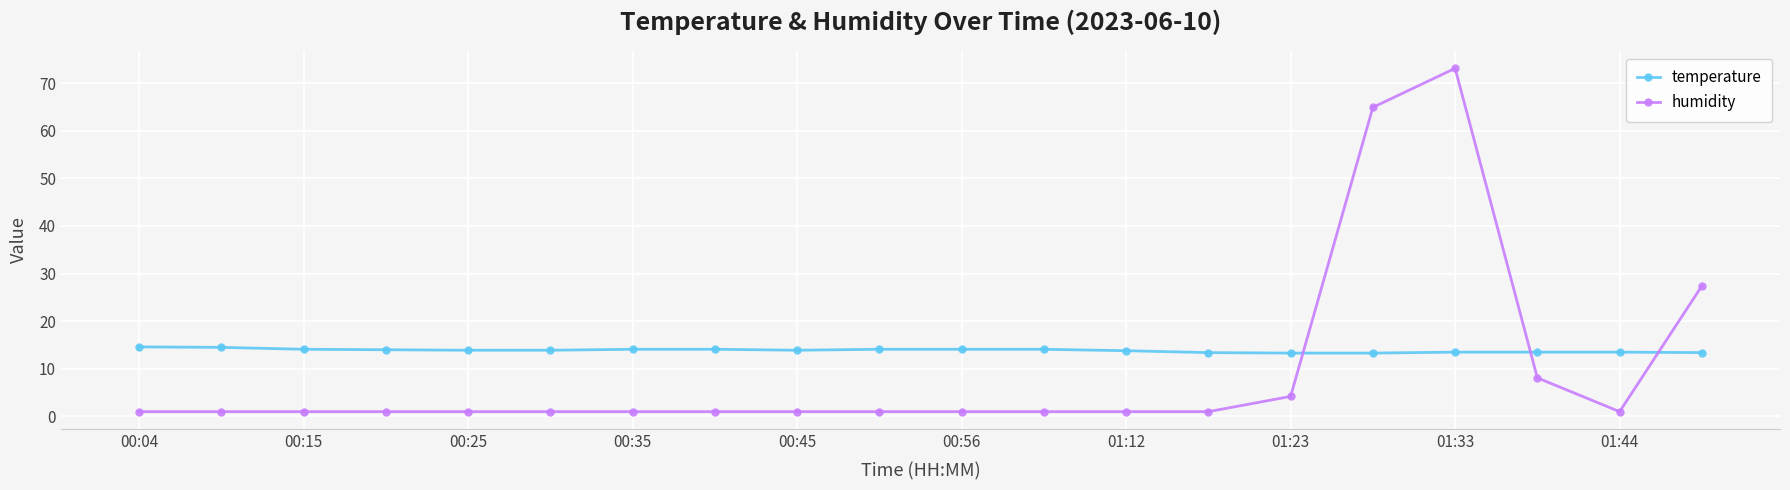

What is the average value of the temperature series?

13.9